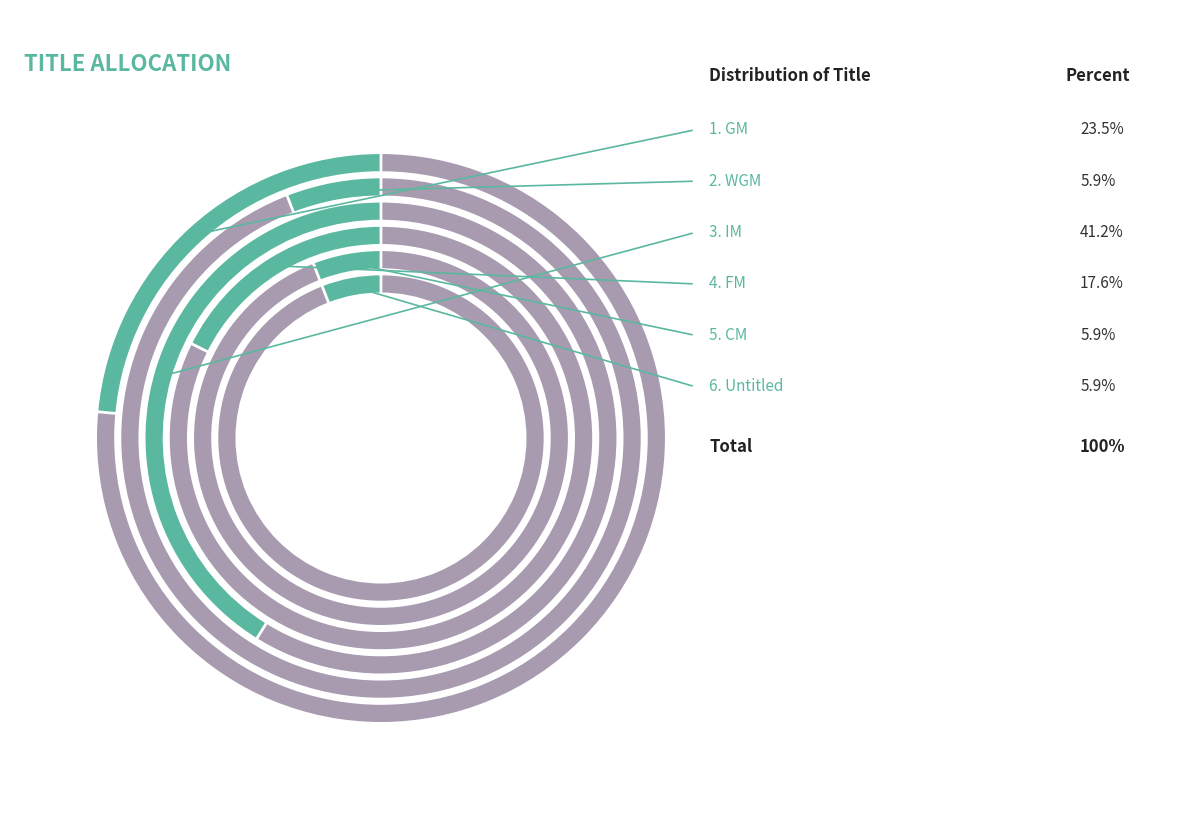

Which slice is the smallest?

WGM